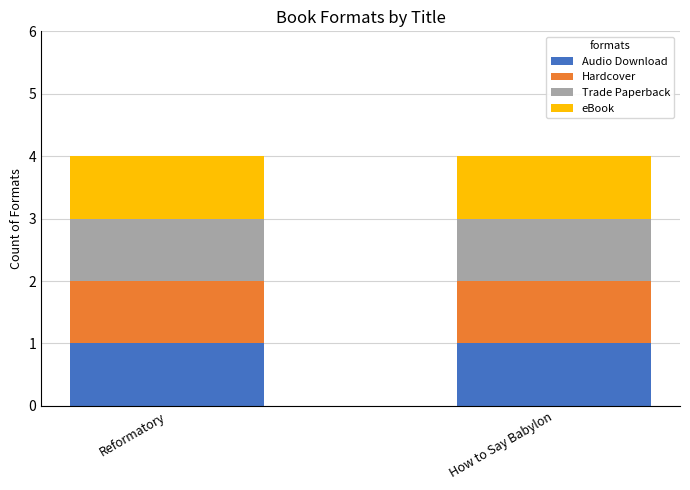

Rank the series at Reformatory from lowest to highest value.

Audio Download, Hardcover, Trade Paperback, eBook